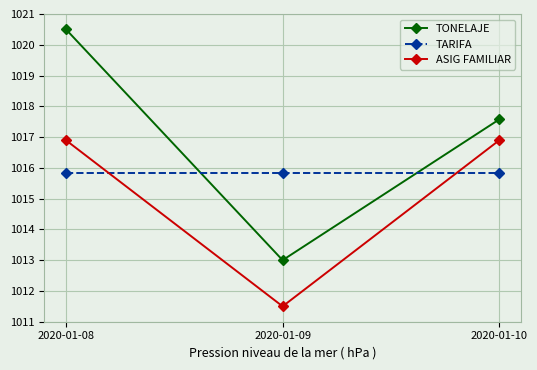

At which label does ASIG FAMILIAR first exceed 1016?

2020-01-08